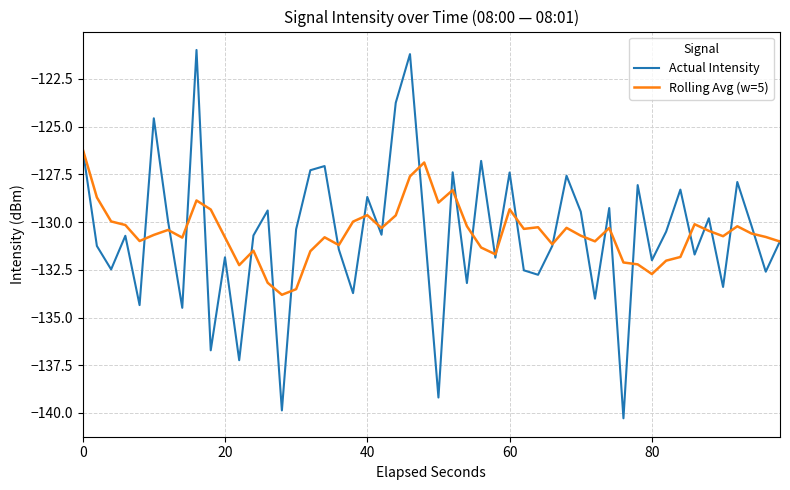

What is the highest value of the Actual Intensity series?

-121.0